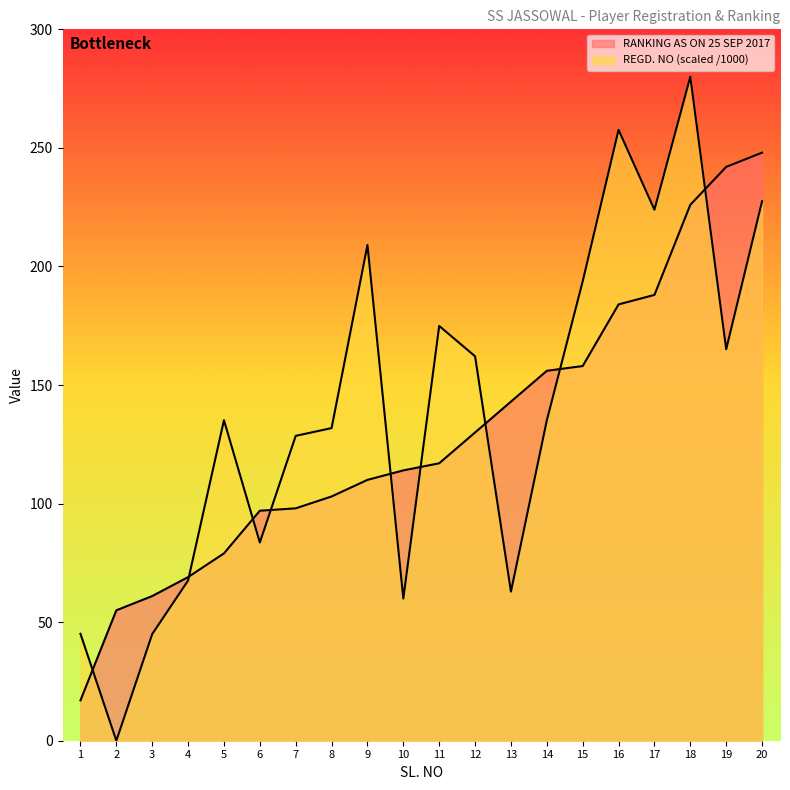

At which label does REGD. NO reach its peak?

18